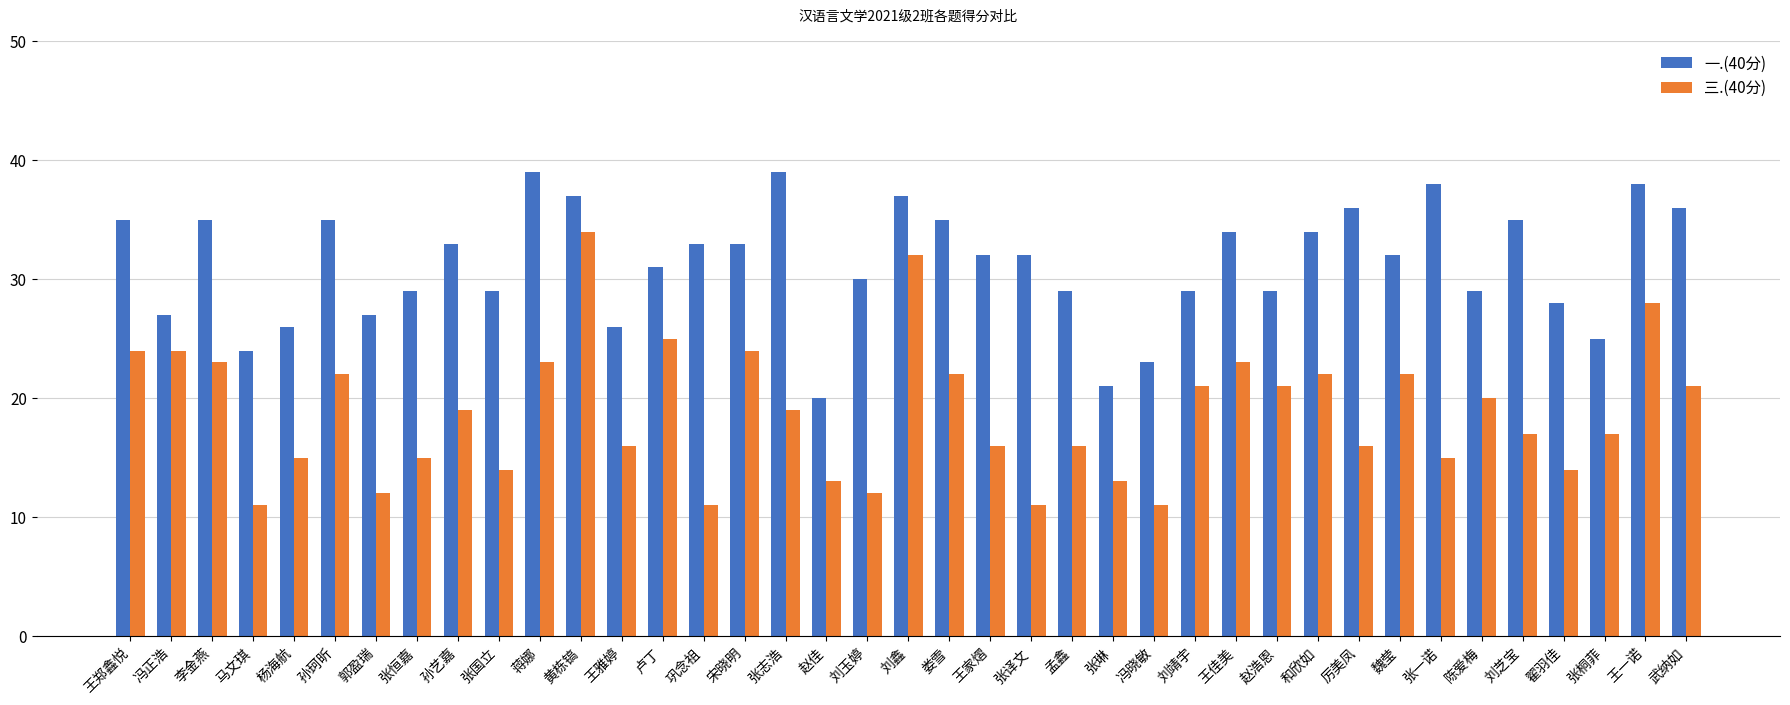

What is the total value across all series at 张译文?

43